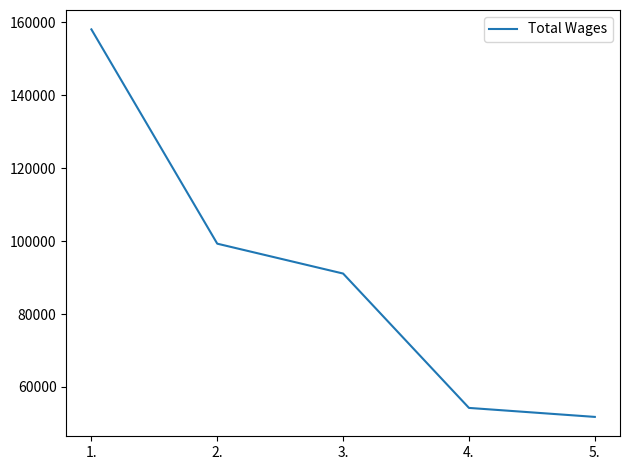

Which has a higher value, 3. or 2.?

2.